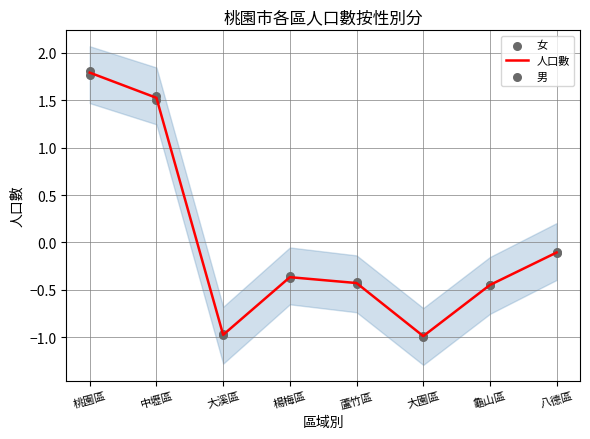

Which series has the largest Y range (max minus min)?

女